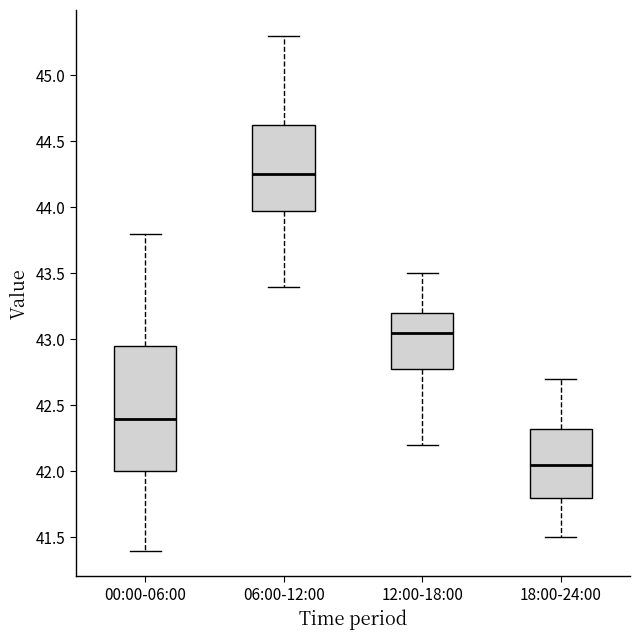

Reading left to right, read every box against the y-axis: the position of its median line, the range the box covers, and the ends of its whiskers. The values are not printed on the chart, so give them approximately, as read against the axis.

00:00-06:00: median 42.40, box 42.00 to 42.95, whiskers 41.40 to 43.80
06:00-12:00: median 44.25, box 44.00 to 44.65, whiskers 43.40 to 45.30
12:00-18:00: median 43.05, box 42.80 to 43.20, whiskers 42.20 to 43.50
18:00-24:00: median 42.05, box 41.80 to 42.35, whiskers 41.50 to 42.70